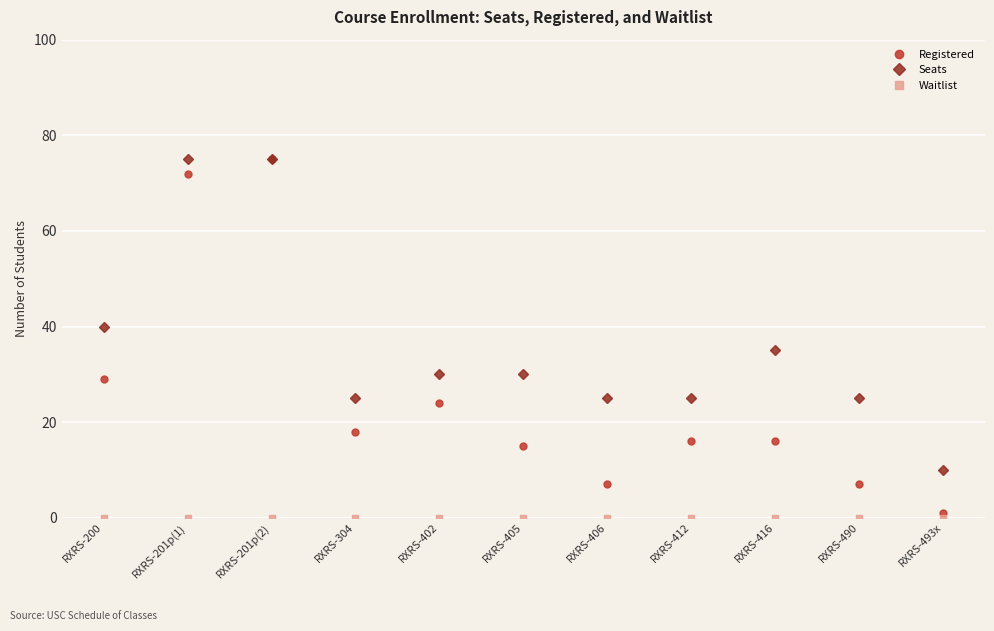

At which category does Registered reach its first local peak?

RXRS-201p(2)